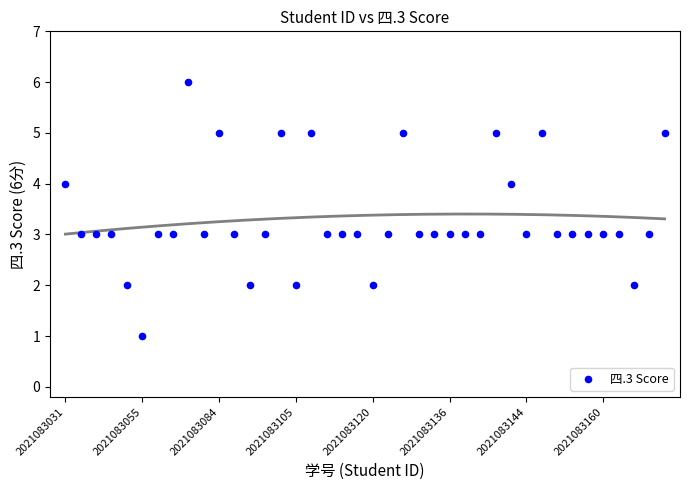

What is the range of Y values (max minus min)?

5